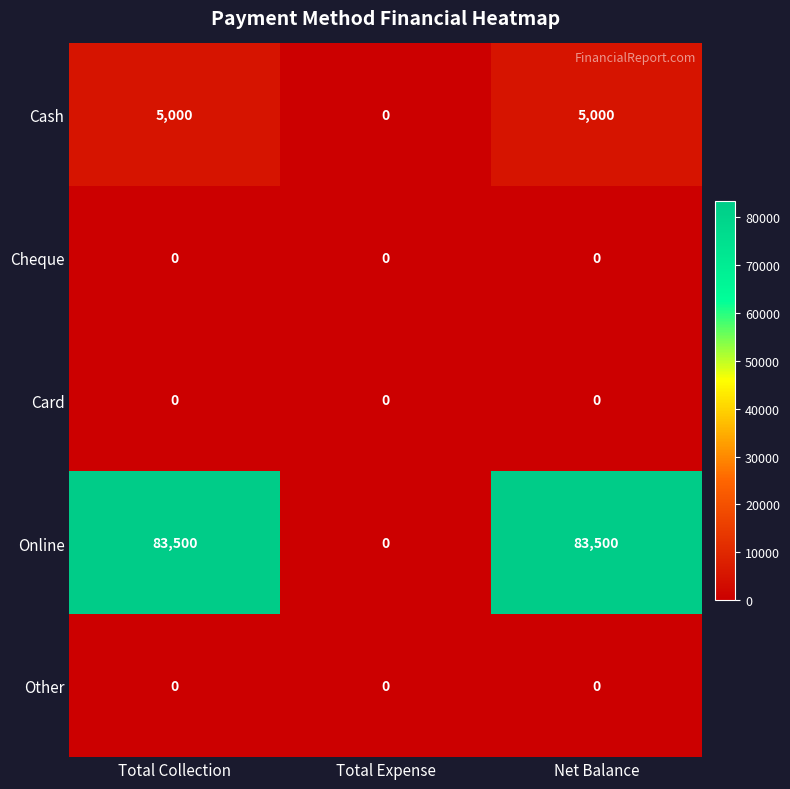

What is the sum of all Online values?

167000